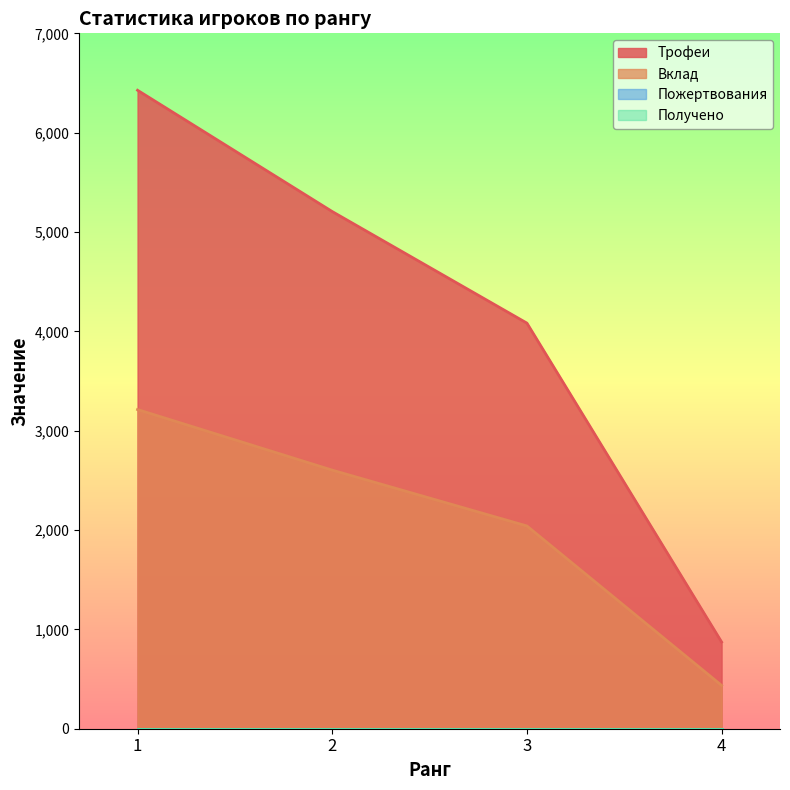

Count the number of categories in the chart.

4